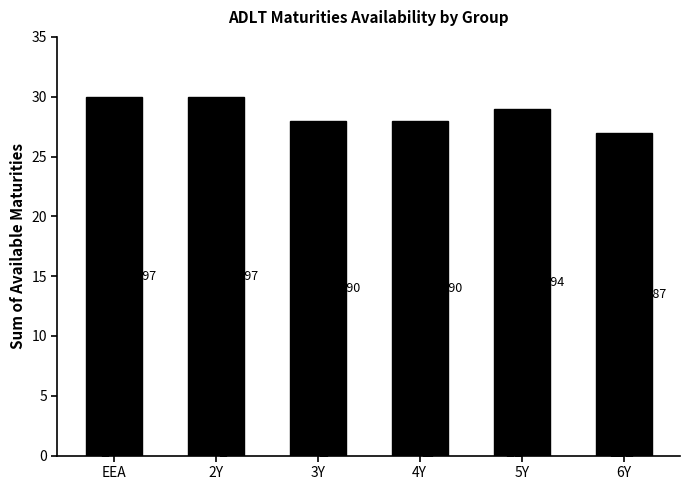

What is the change in value from 5Y to 6Y?

-2